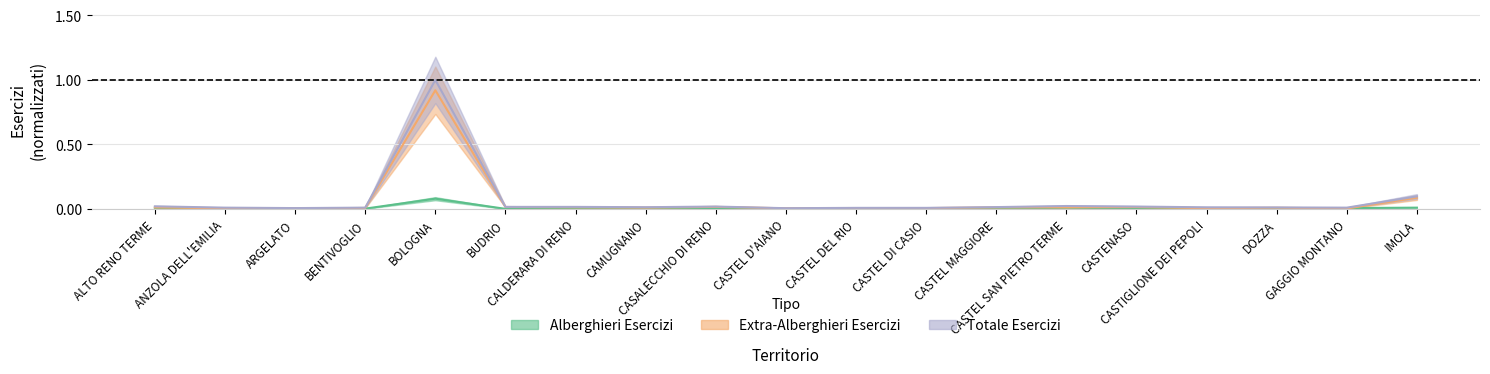

True or false: Totale Esercizi and Extra-Alberghieri Esercizi intersect in this chart.

False